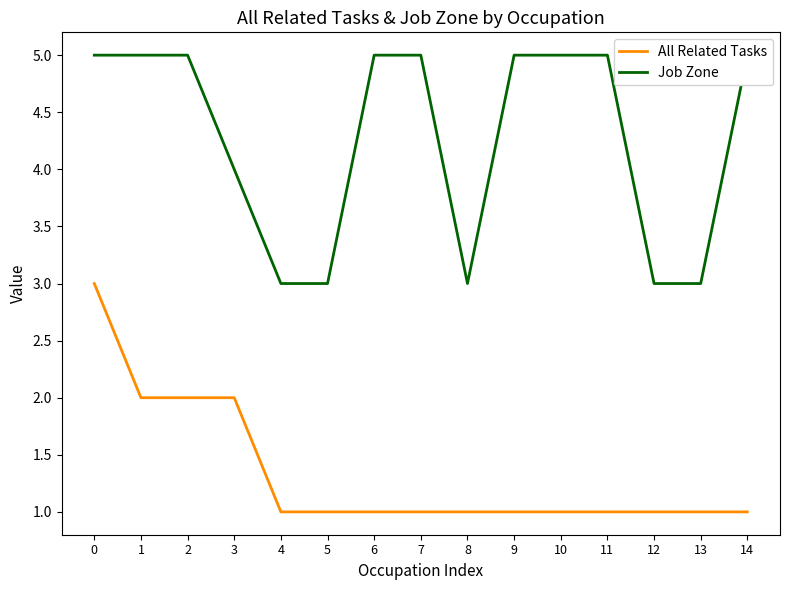

True or false: All Related Tasks and Job Zone cross at least once.

False